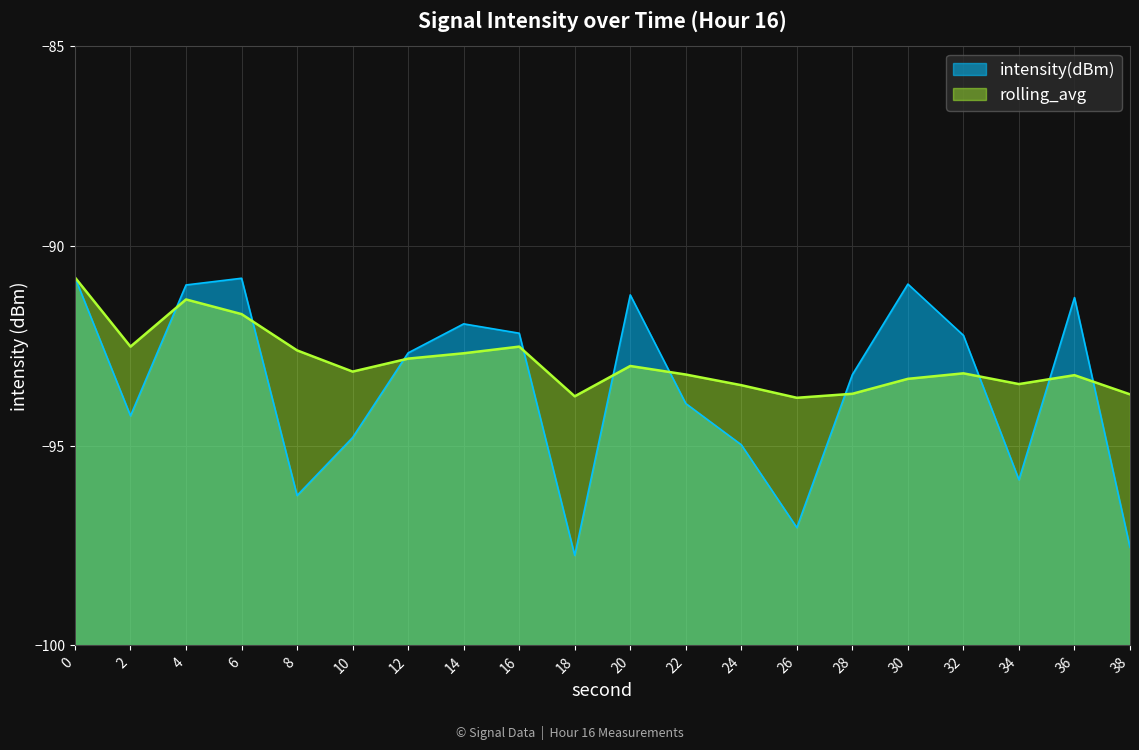

What is the difference between the maximum and second lowest values in the intensity(dBm) series?

6.8